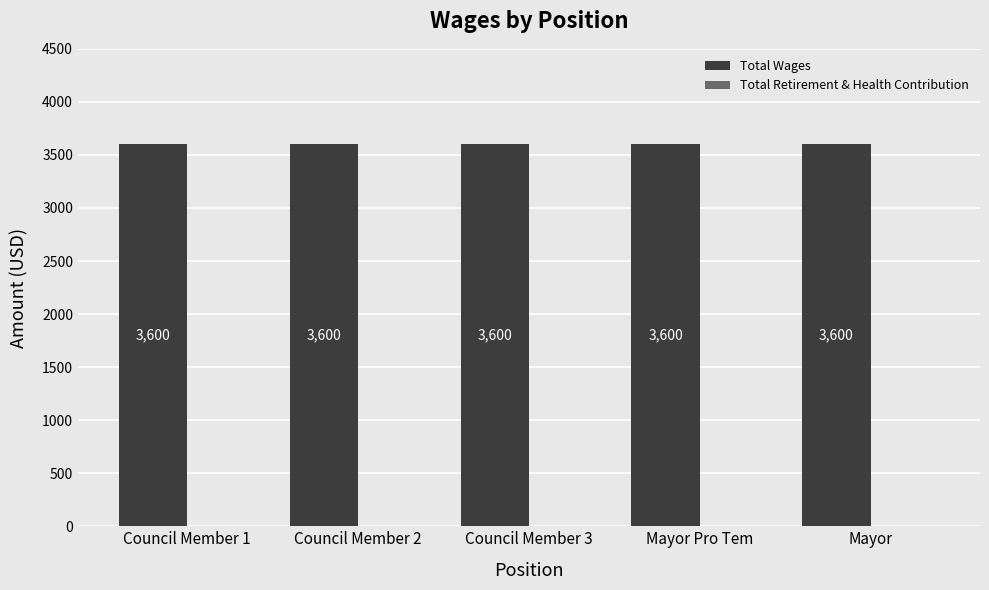

Is it true that Total Wages equals 5731 at Mayor?

False